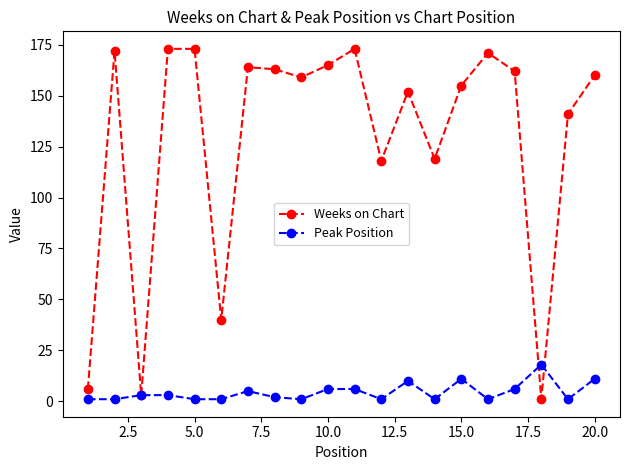

What is the sum of all Weeks on Chart values?

2570